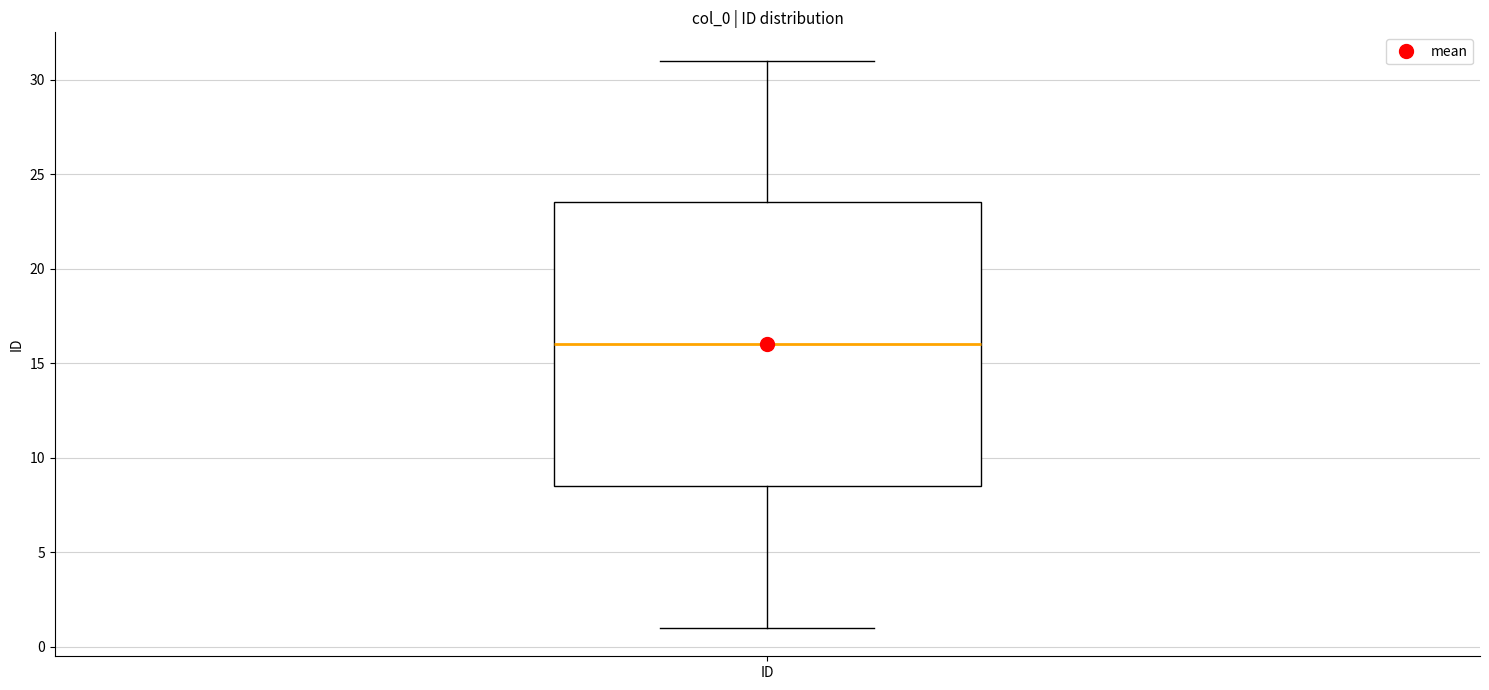

Where does the lower whisker of the box for ID end on the y-axis? The values are not printed on the chart, so give them approximately, as read against the axis.

1.0